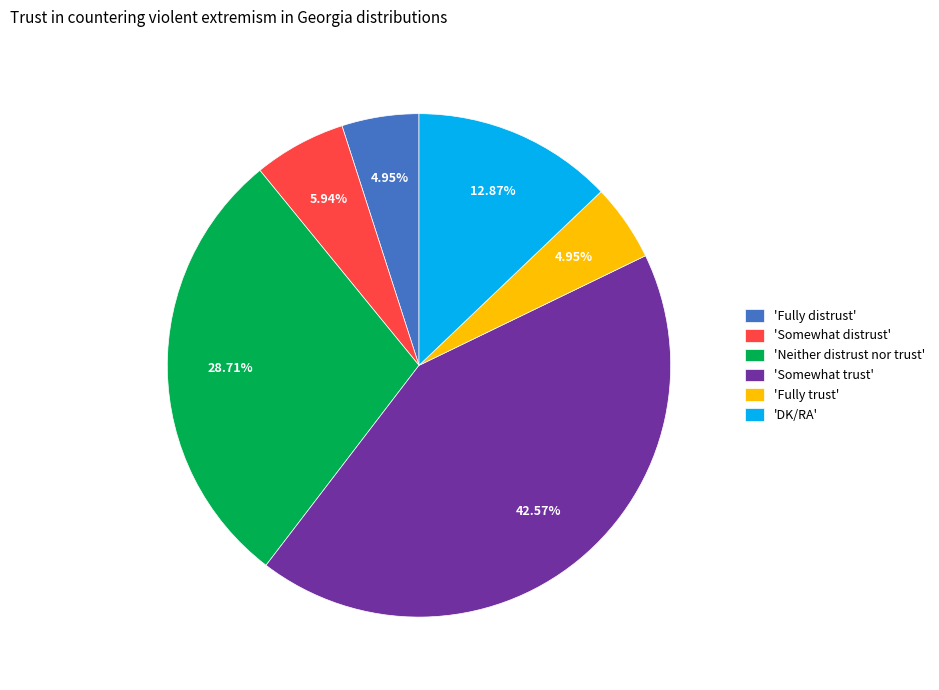

Is there a majority slice in this chart?

No